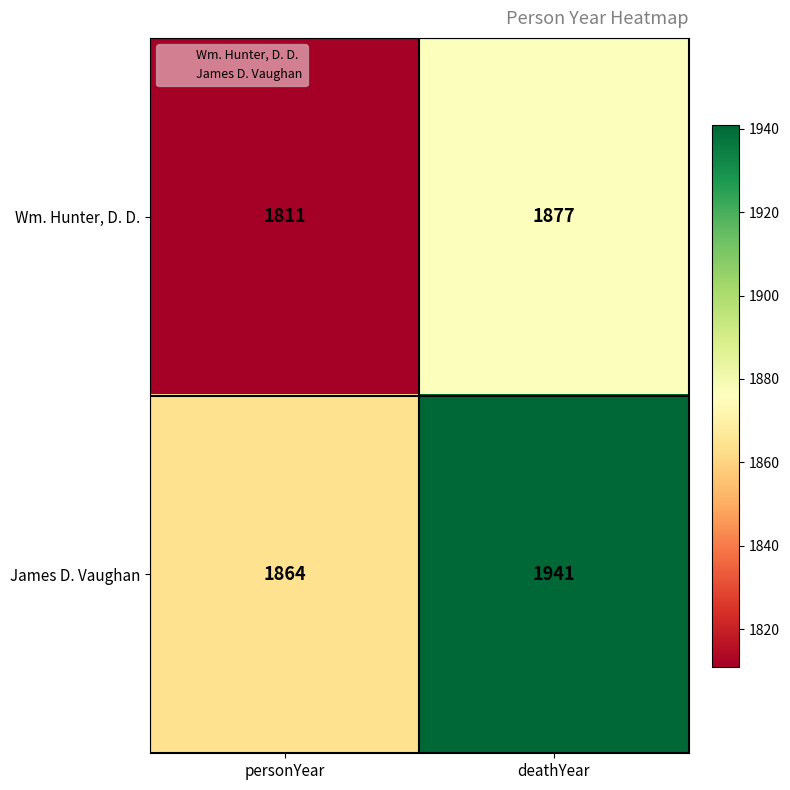

Reading right to left, what are all the values shown in this chart?

Wm. Hunter, D. D.: deathYear=1877	personYear=1811
James D. Vaughan: deathYear=1941	personYear=1864